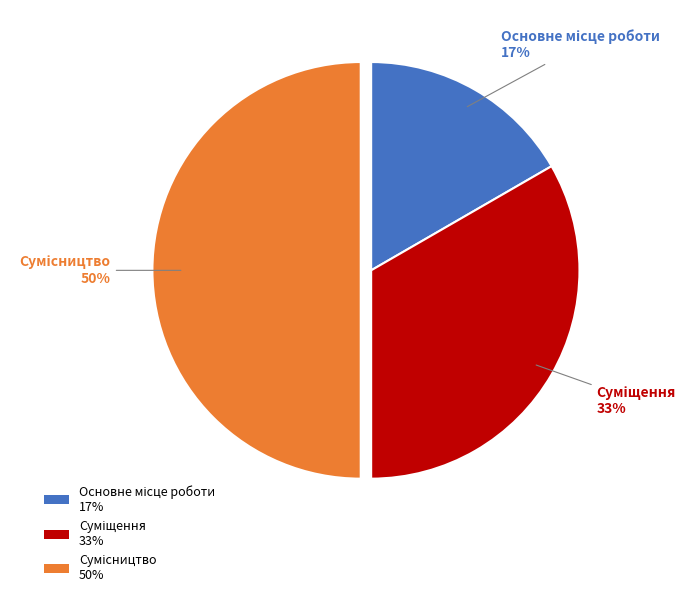

Count the number of slices in the pie.

3